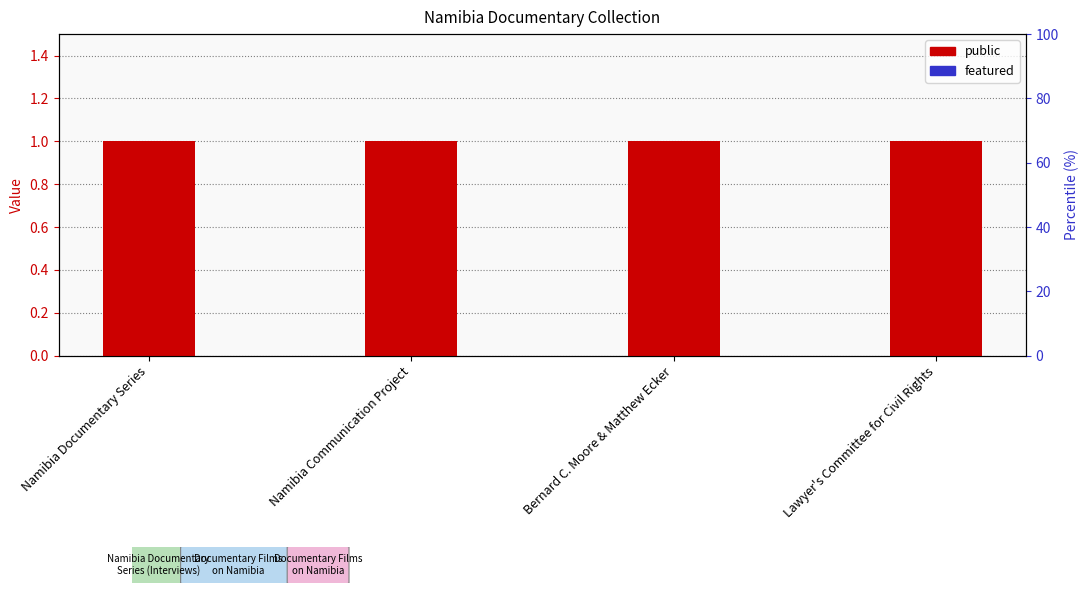

The value of public at Namibia Communication Project is 1. True or false?

False